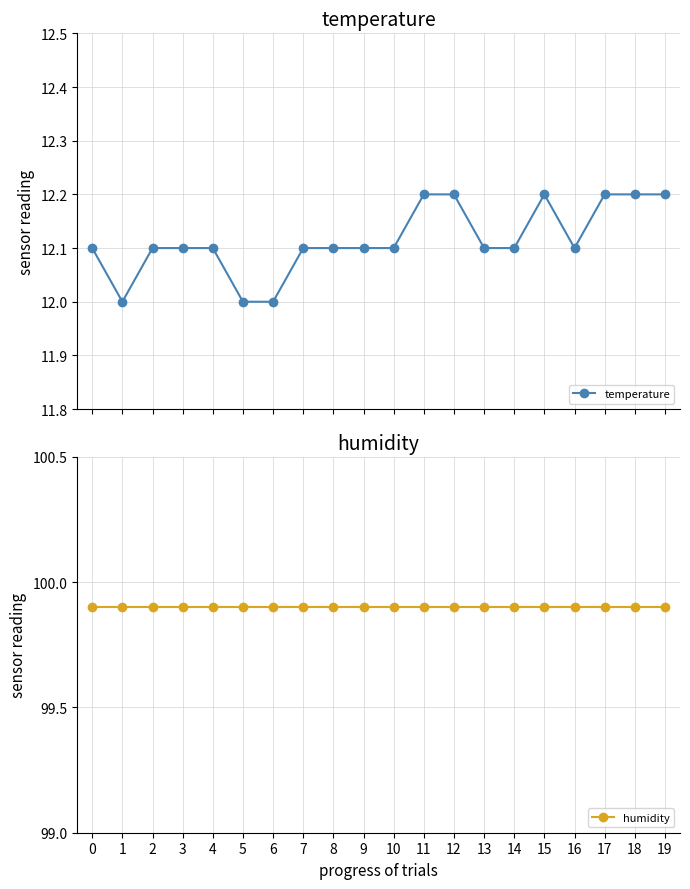

At which label is temperature closest to 12?

1